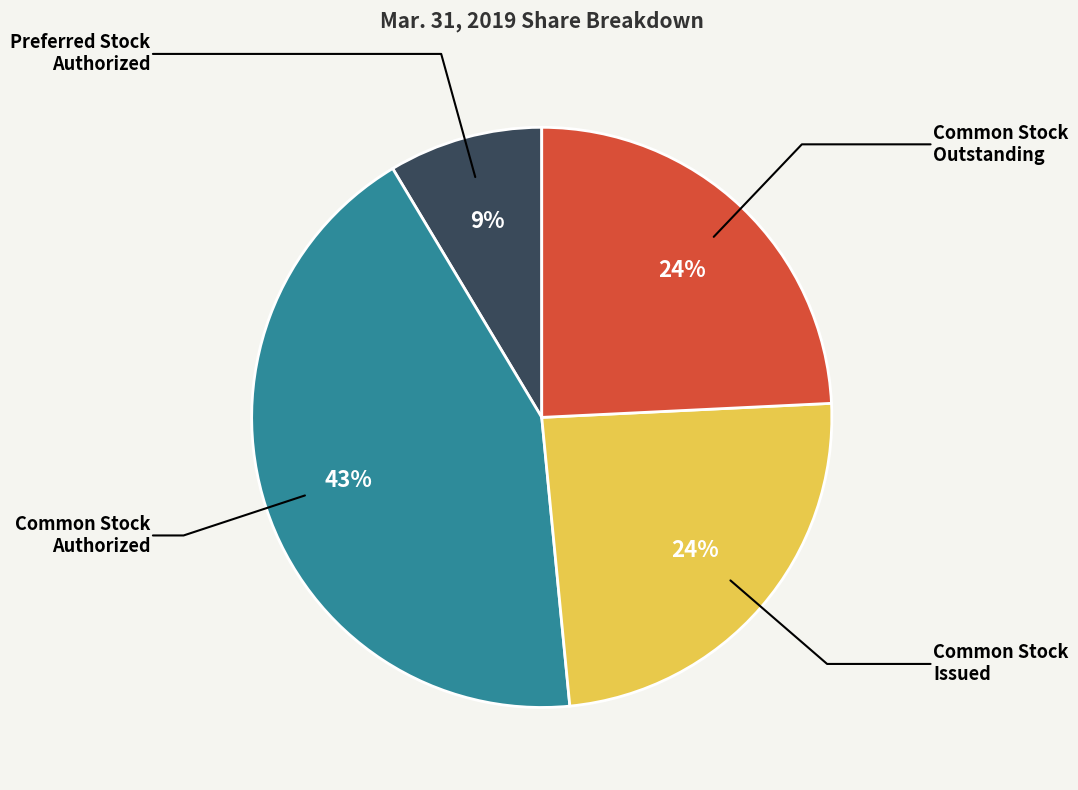

What is the largest slice in the pie chart?

Common stock authorized (shares)